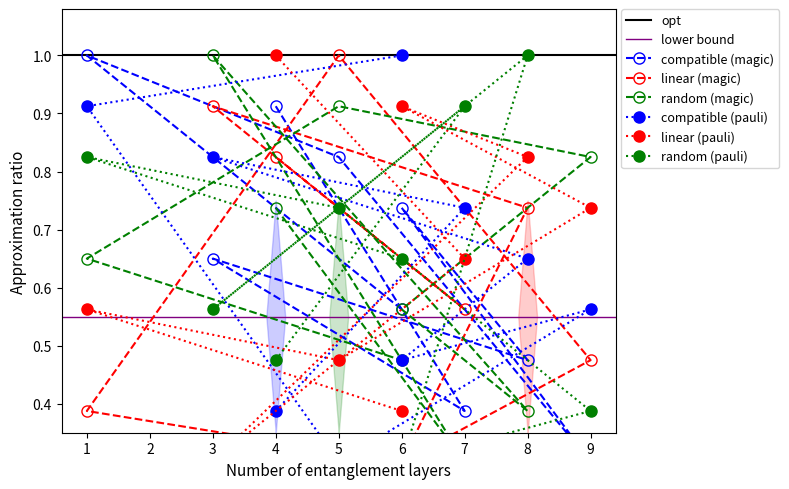

True or false: col_5 and col_6 cross at least once.

True